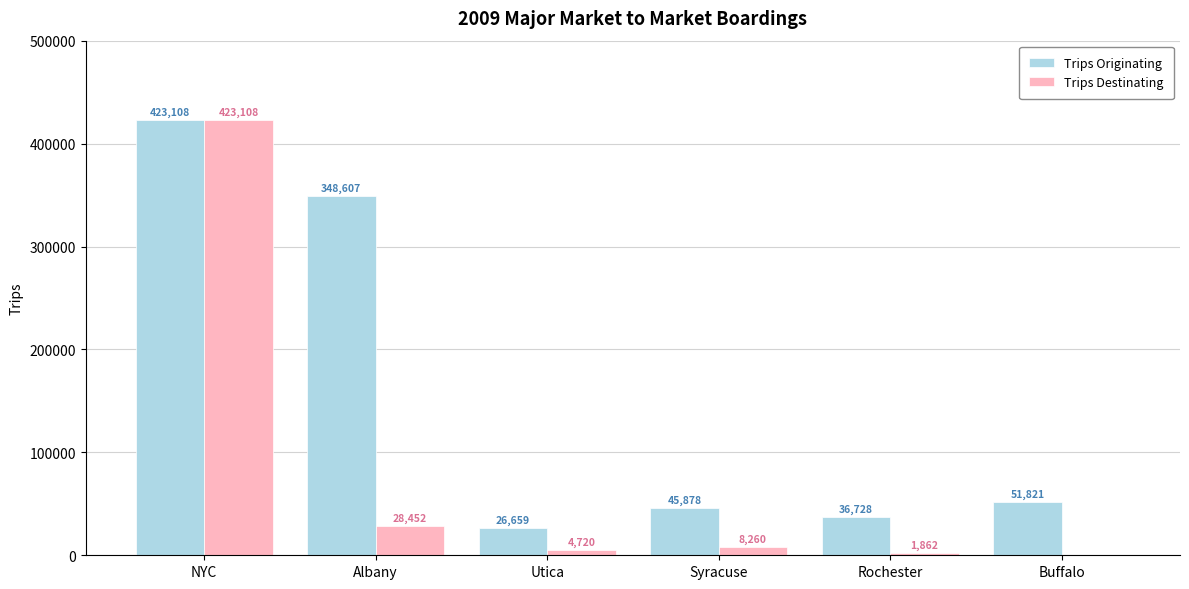

Which series has the largest range (max minus min)?

Trips Destinating